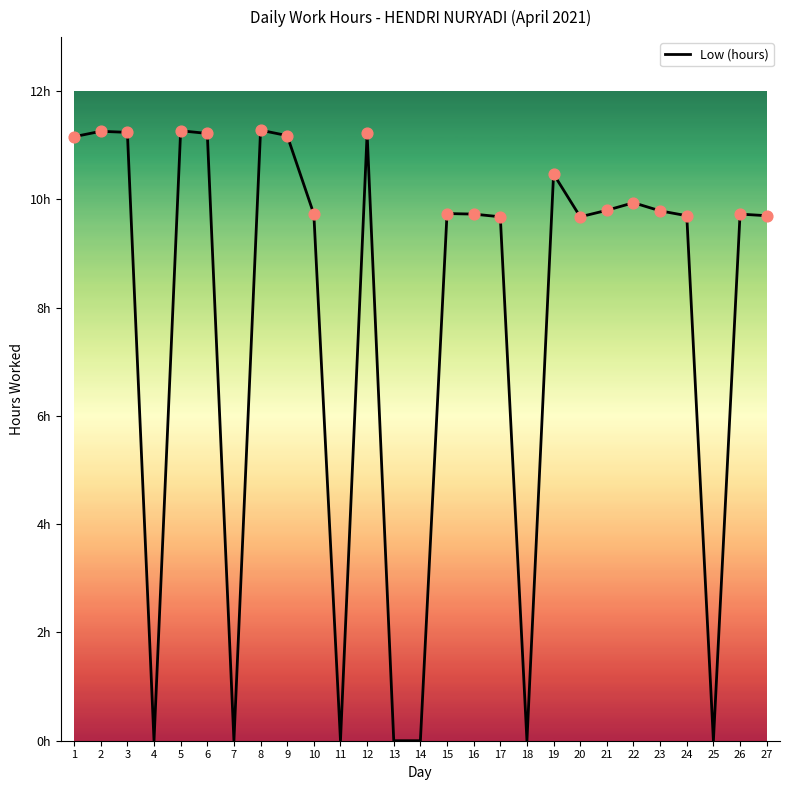

What is the change in value from 12 to 23?

-1.4